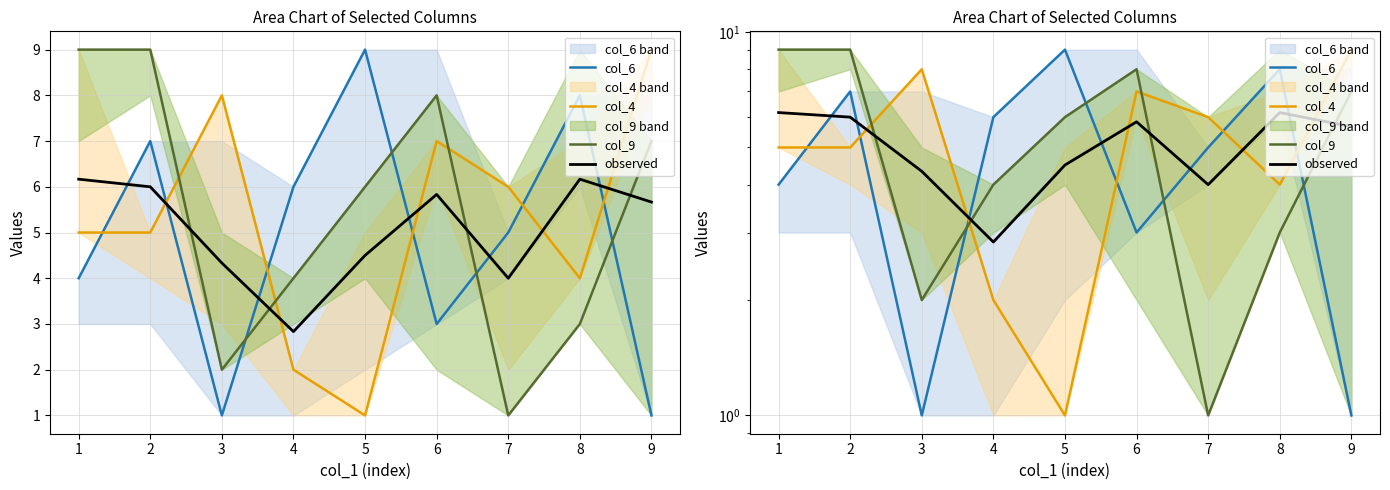

What is the average value of the observed series?

5.1